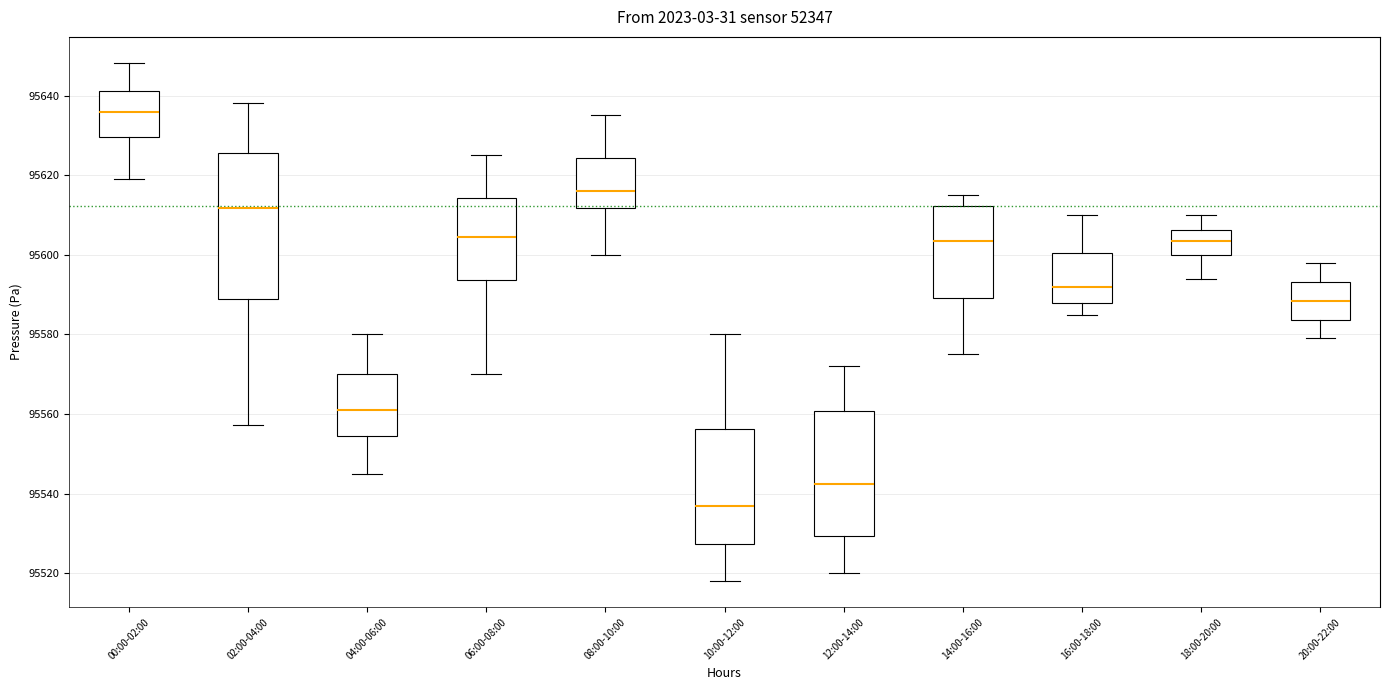

Where is the lower edge of the box for 14:00-16:00 on the y-axis? The values are not printed on the chart, so give them approximately, as read against the axis.

95590